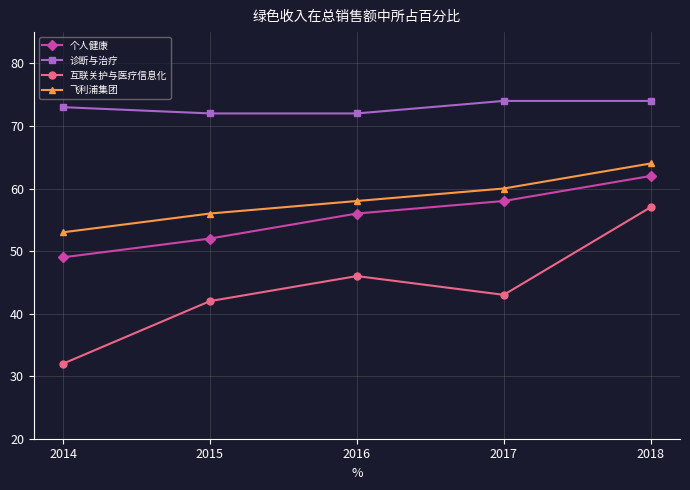

Where does the 互联关护与医疗信息化 series first go above 43?

2016